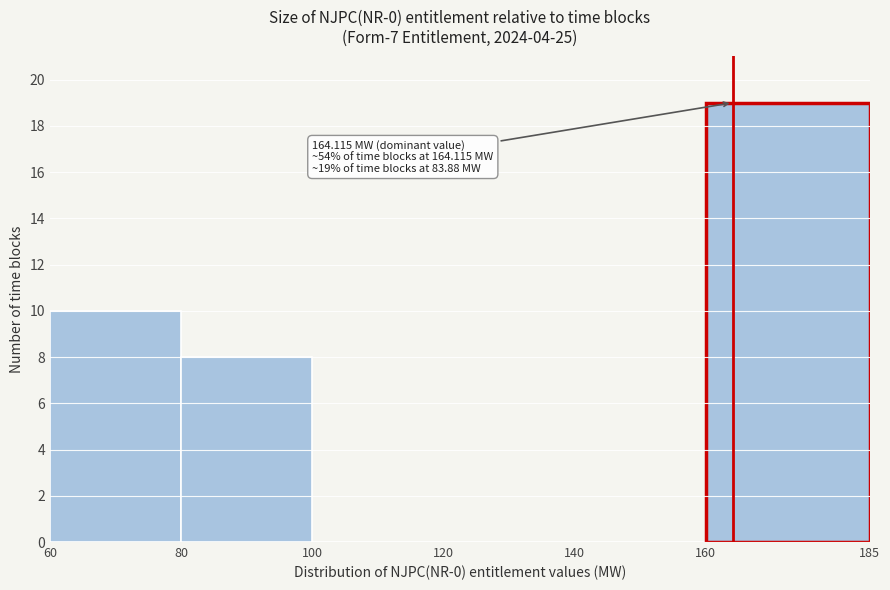

Over which range of the x-axis is the bar tallest?

160 to 185